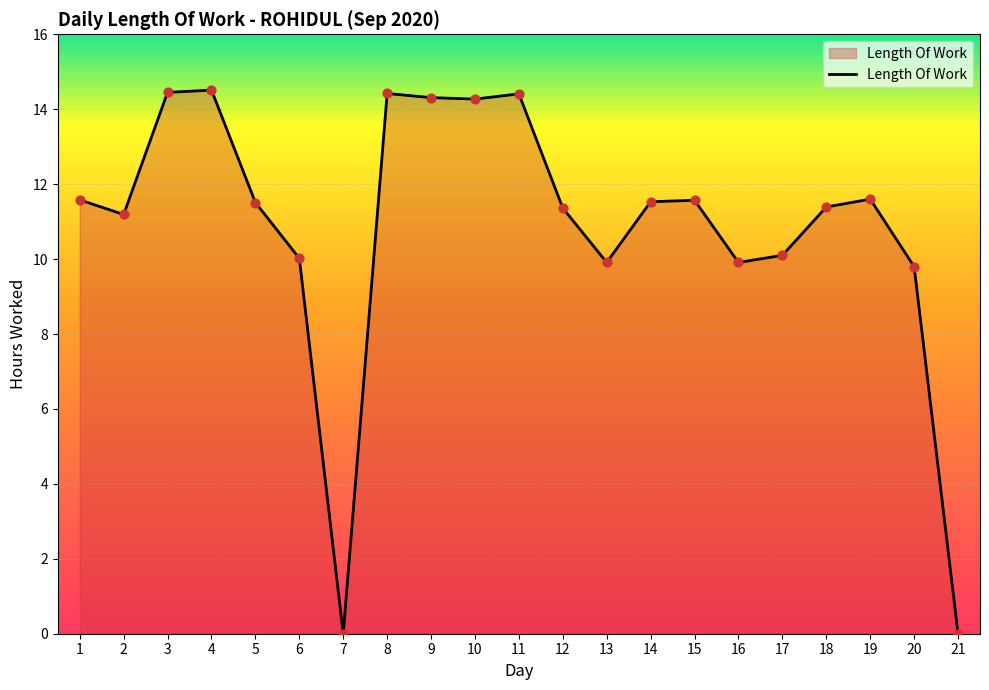

What is the change in value from 14 to 17?

-1.4